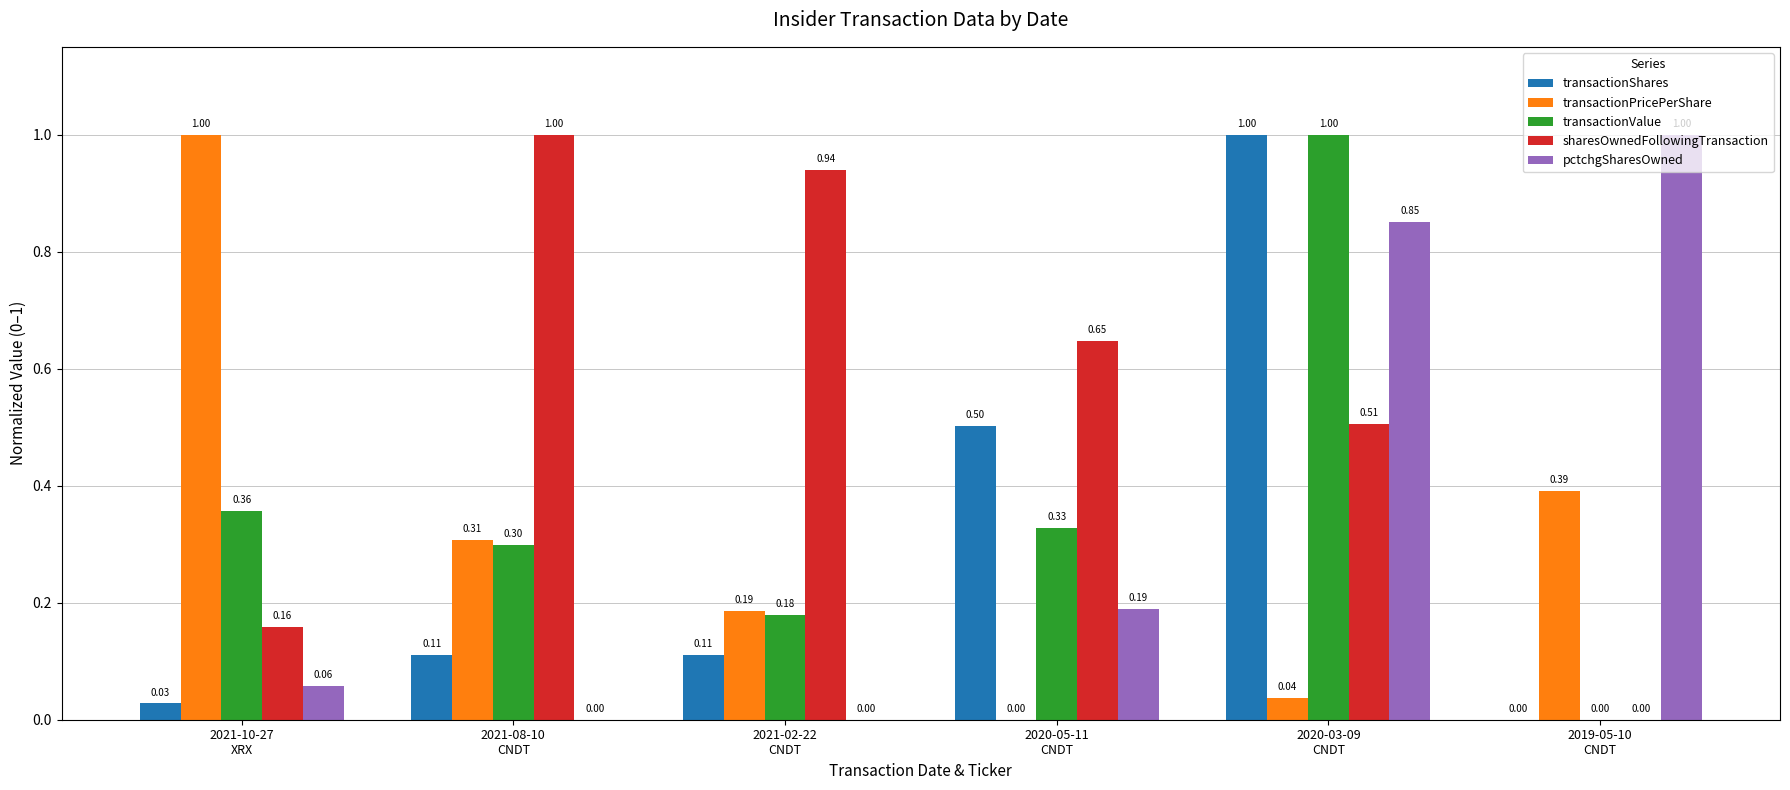

Which series has the largest total across all categories?

sharesOwnedFollowingTransaction